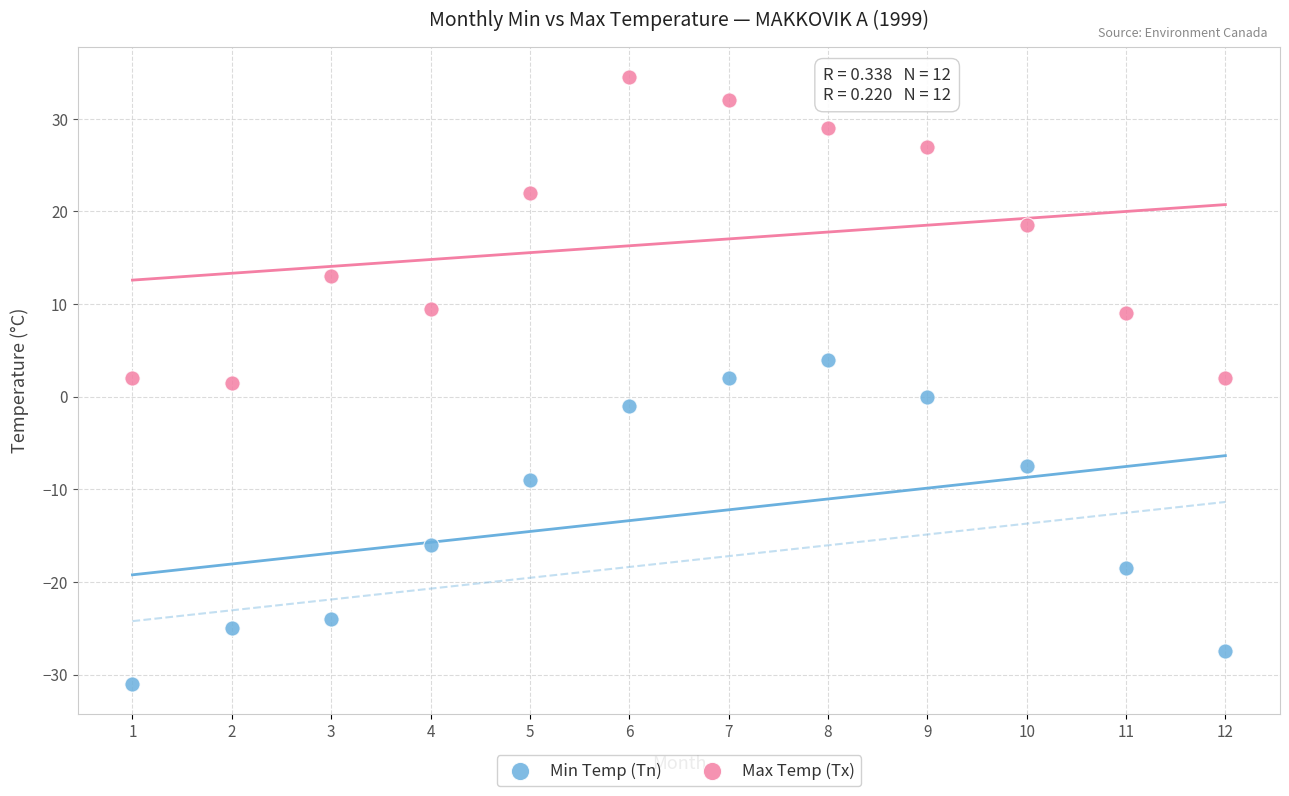

Across all data points, what is the range of Y values (max minus min)?

65.5